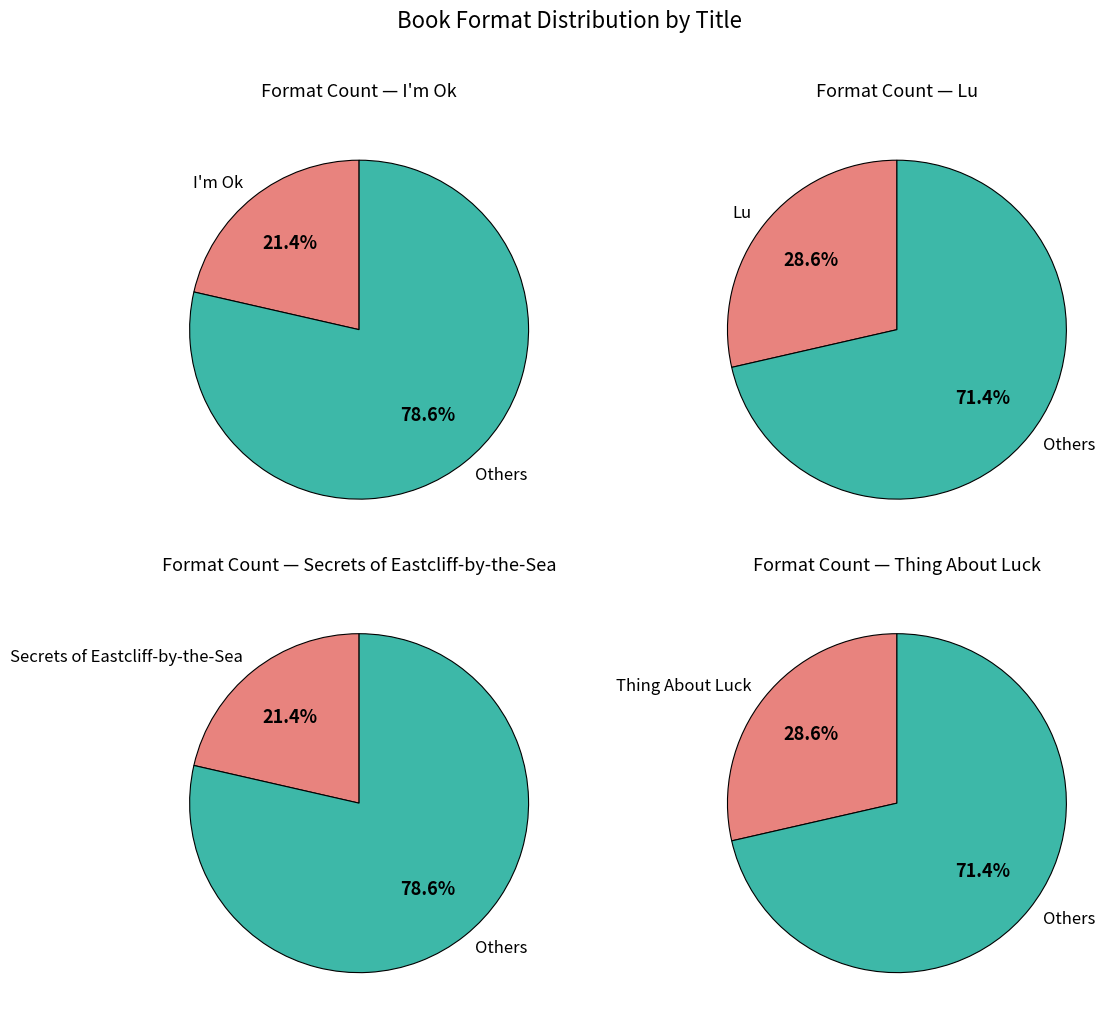

Combined, do Lu and Secrets of Eastcliff-by-the-Sea account for over 50%?

No